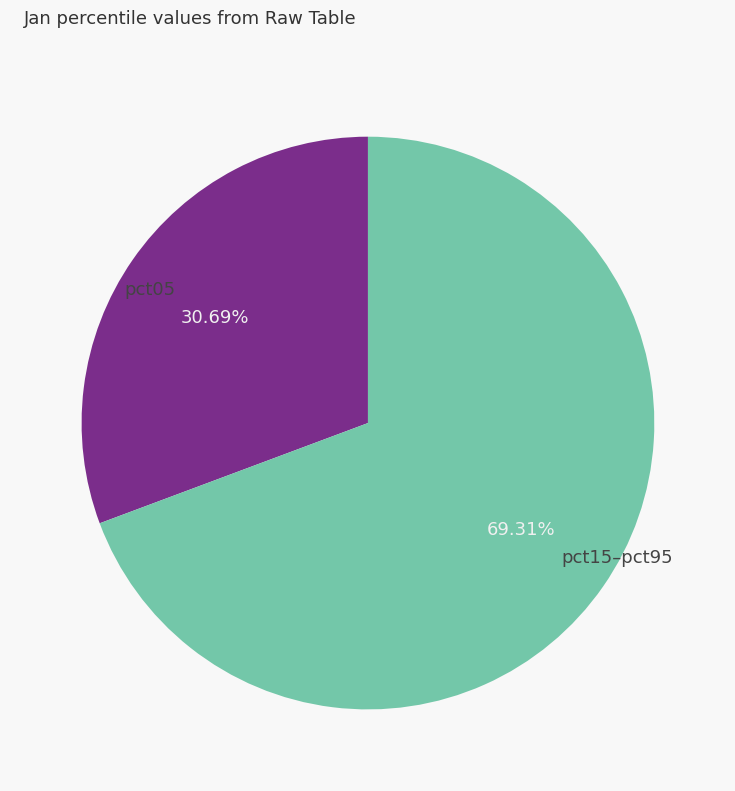

What is the smallest slice in the pie chart?

pct05